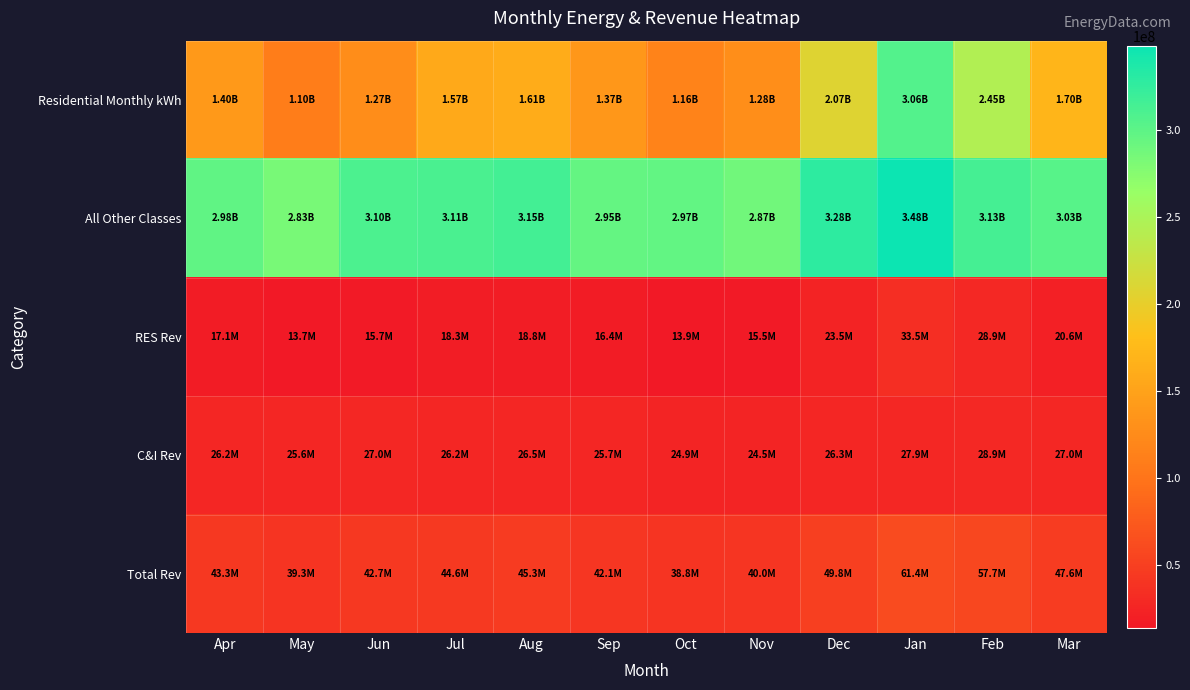

What is the spread (max minus min) of values at Jan?

320491656